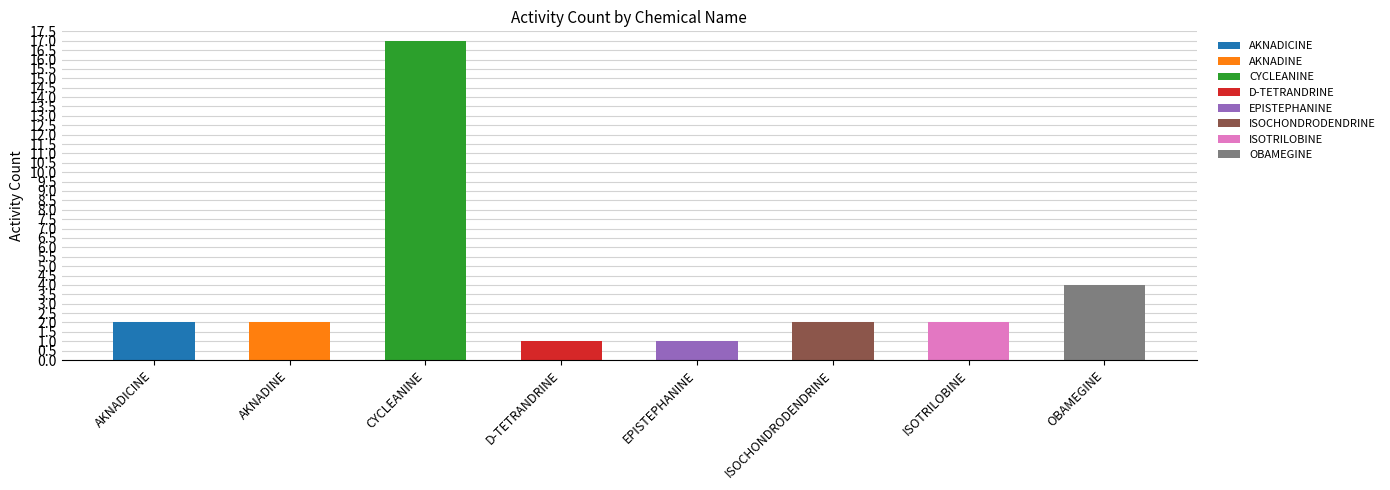

What is the ratio of the value at CYCLEANINE to the value at ISOTRILOBINE?

8.5